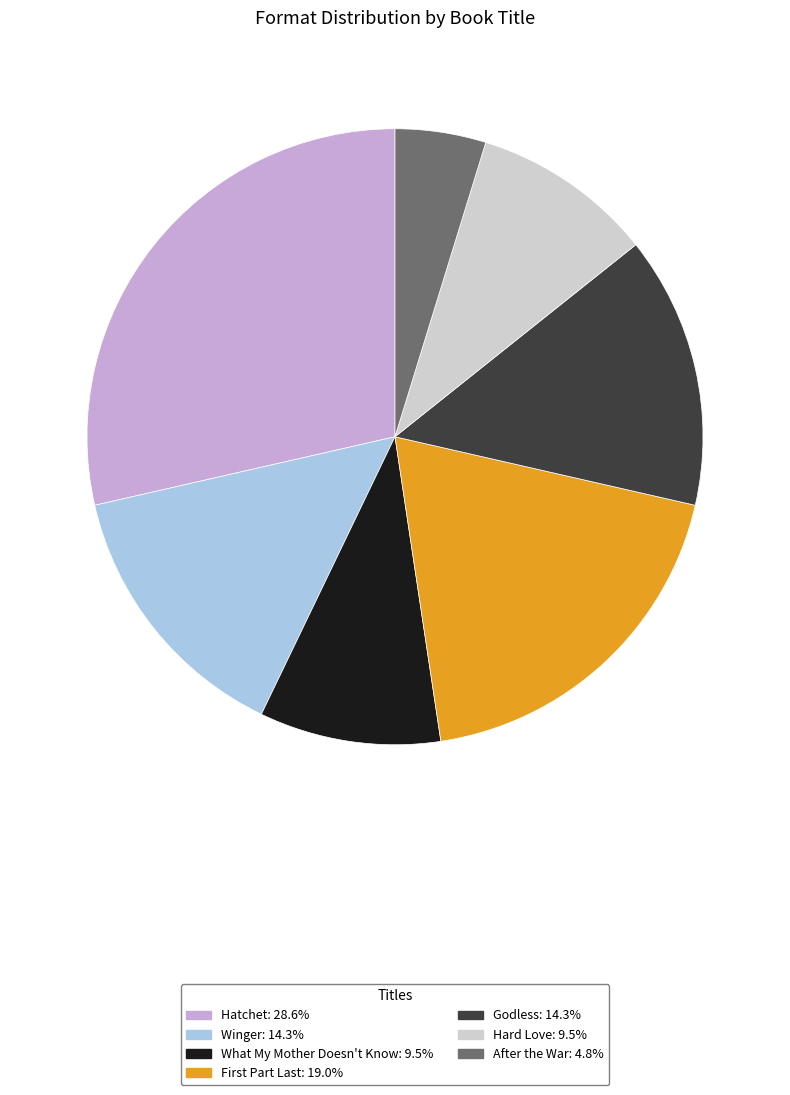

Is there a majority slice in this chart?

No